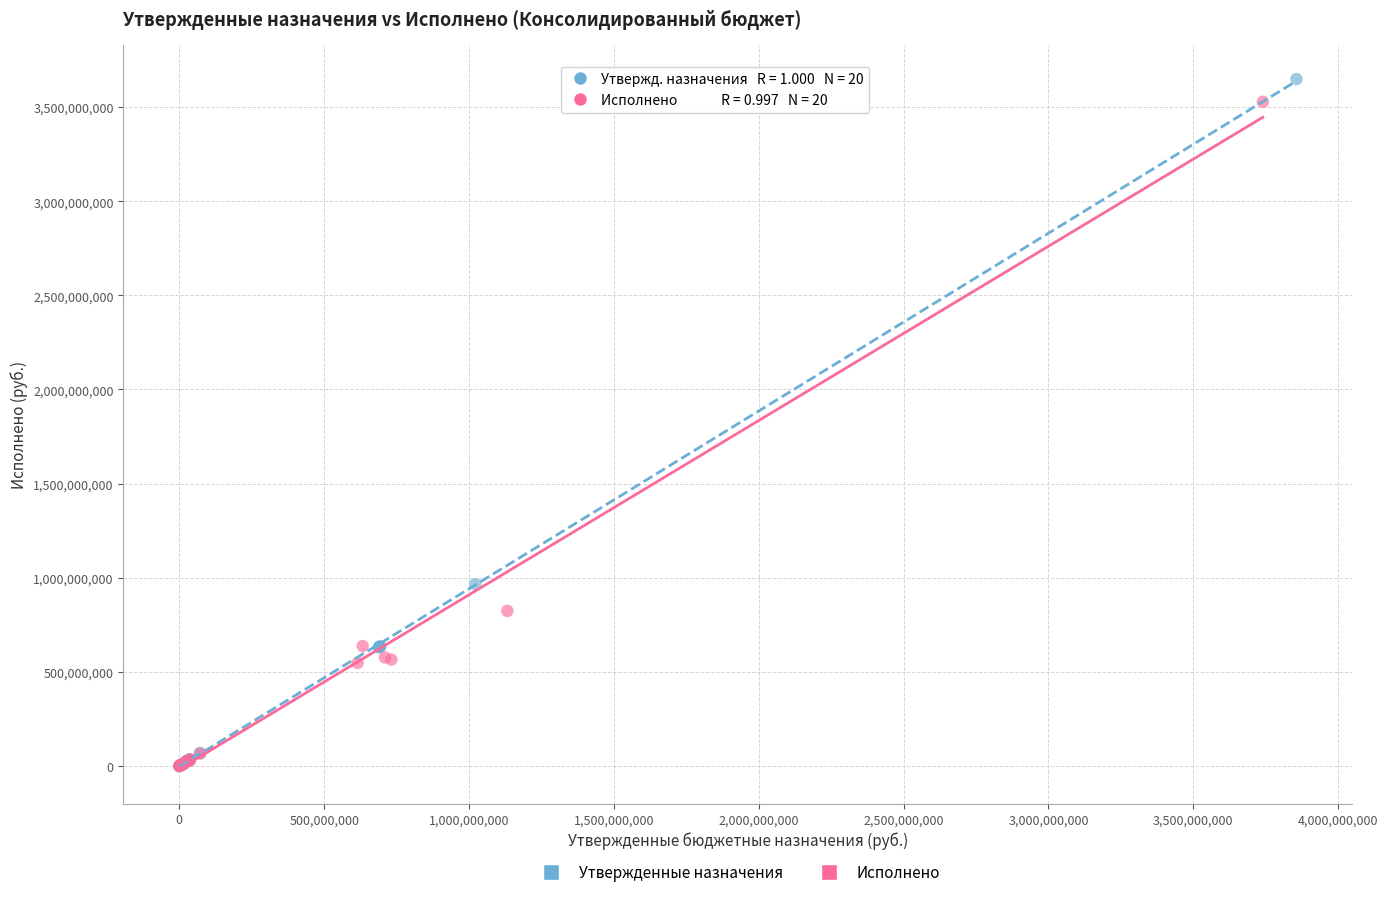

Which series has the widest spread of Y values?

Утвержденные назначения